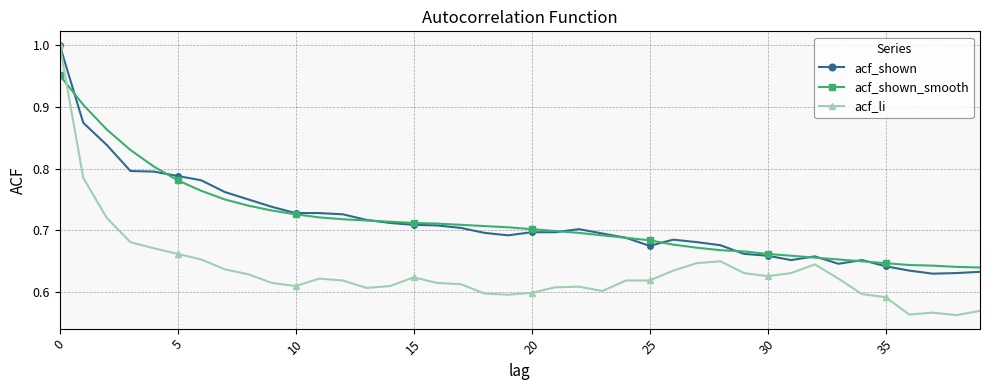

Which series has the widest spread of values?

acf_li